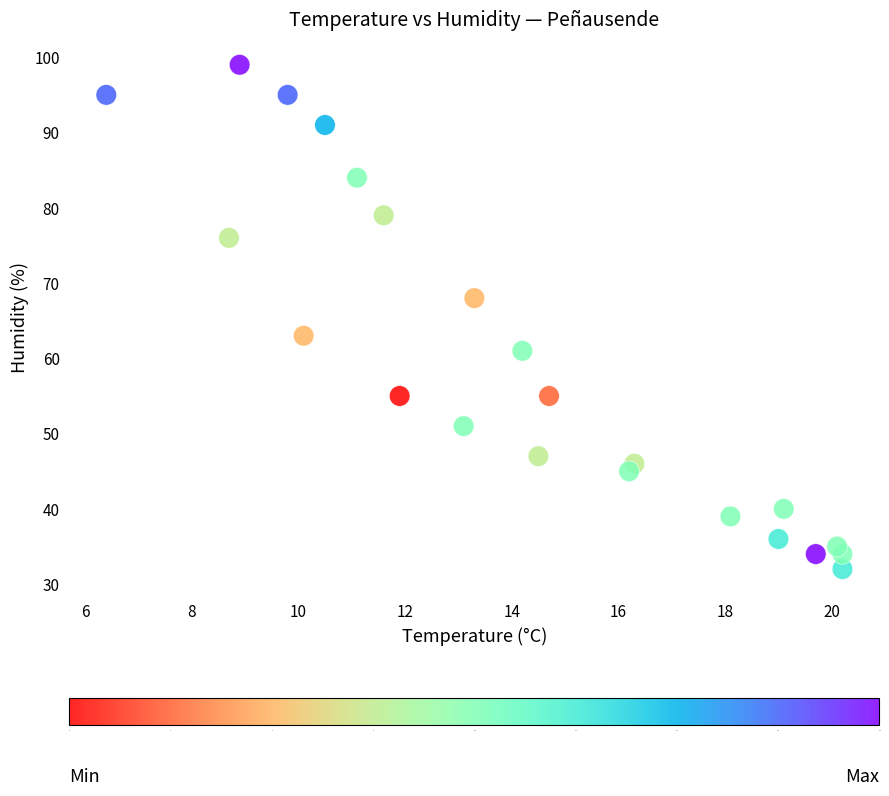

What Y value in the scatter plot is closest to 65?

63